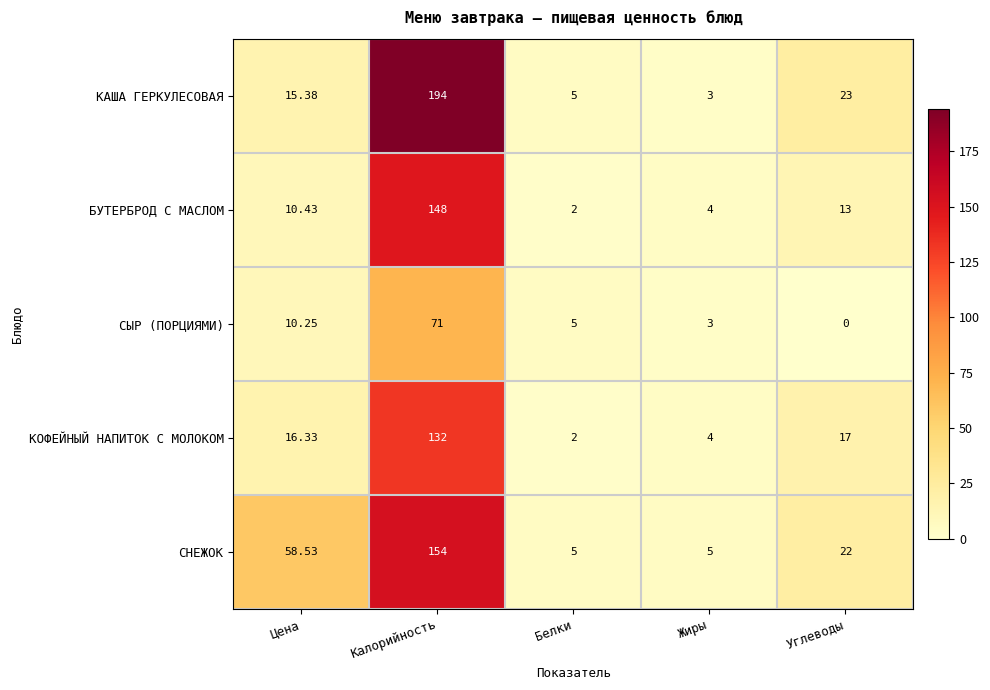

Which series has the largest total across all categories?

СНЕЖОК